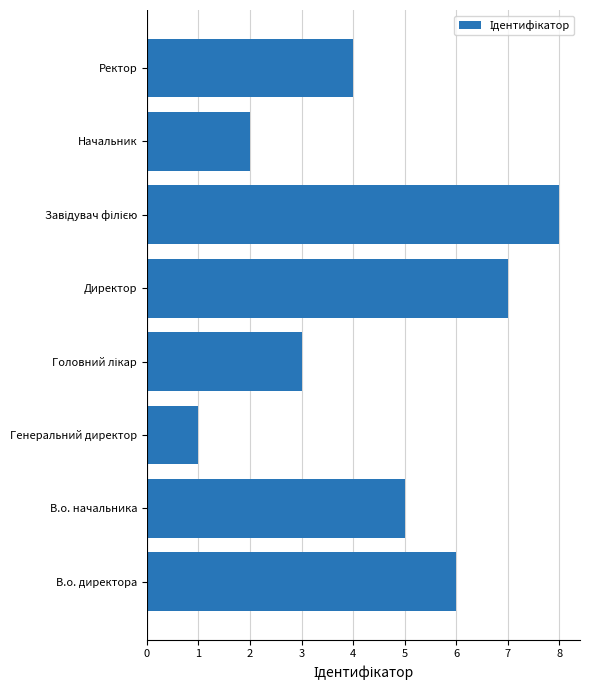

What is the minimum value shown in the chart?

1